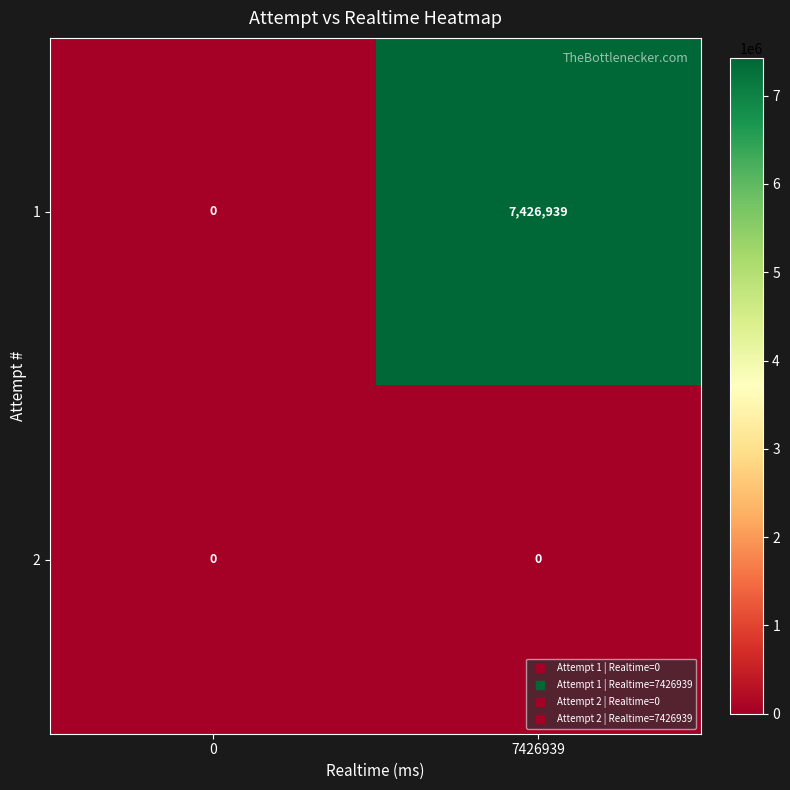

Which series has the largest total across all categories?

1